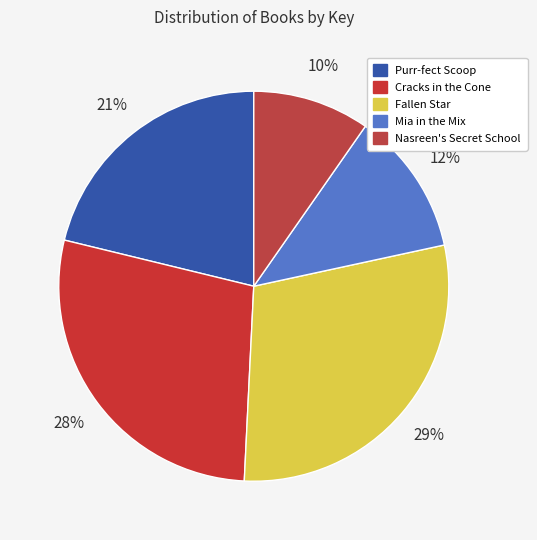

Which has a higher value, Nasreen's Secret School or Purr-fect Scoop?

Purr-fect Scoop